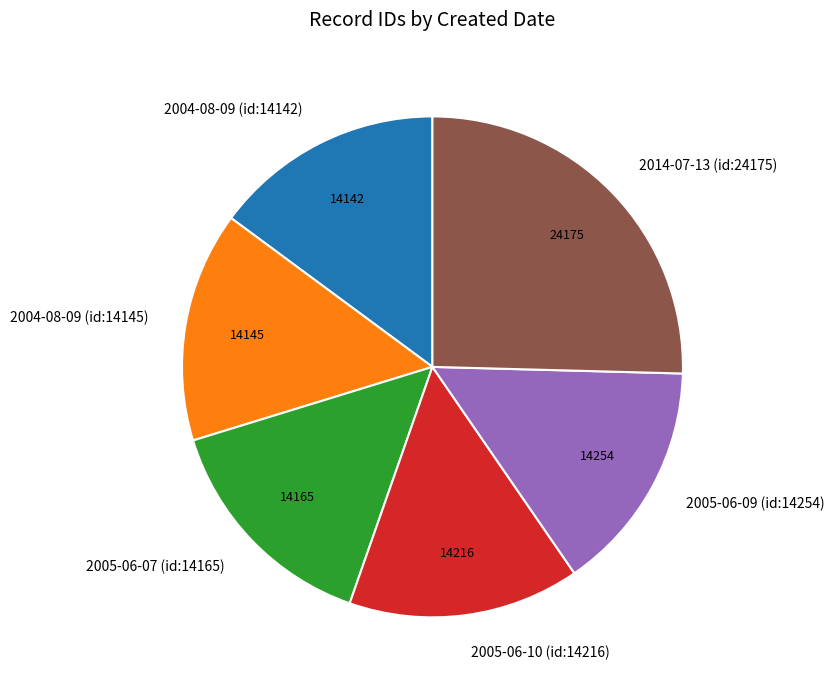

Combined, do 2004-08-09 (id:14145) and 2005-06-07 (id:14165) account for over 50%?

No